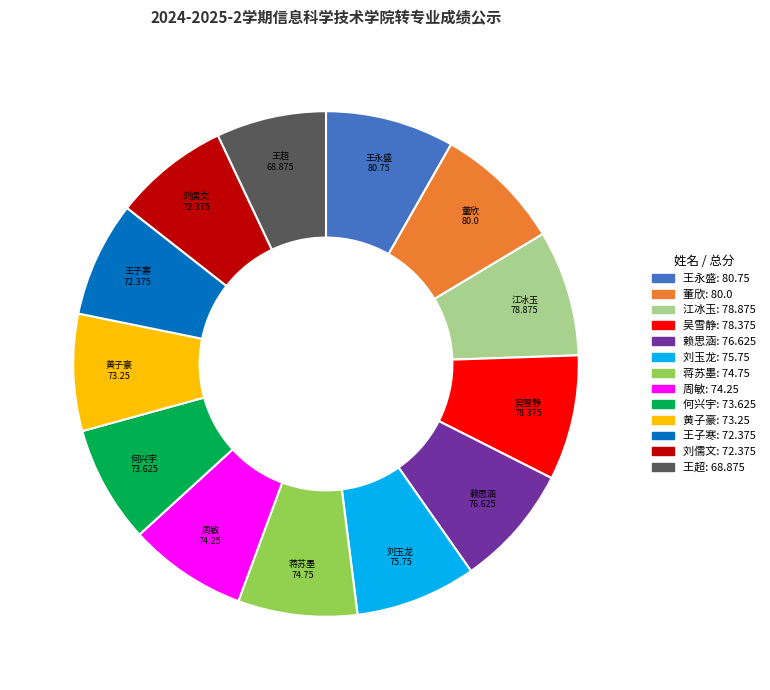

Does 王超 account for over 50% of the chart?

No